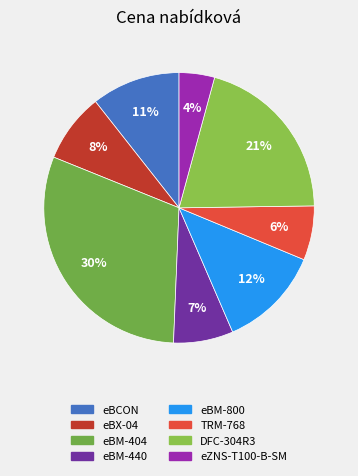

How many segments does this pie chart have?

8